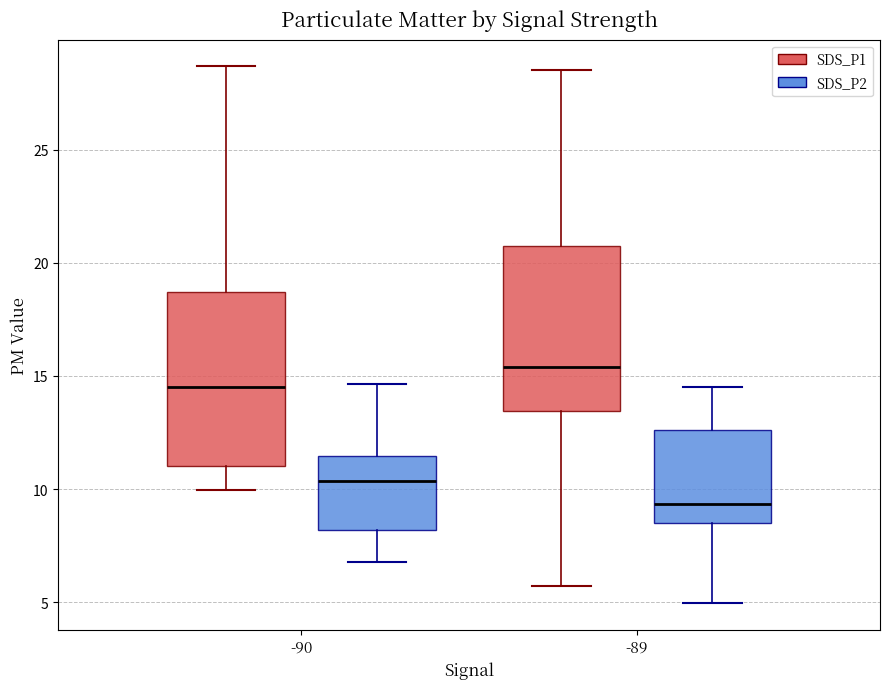

Which box's median line is the lowest?

-89 (SDS_P2)